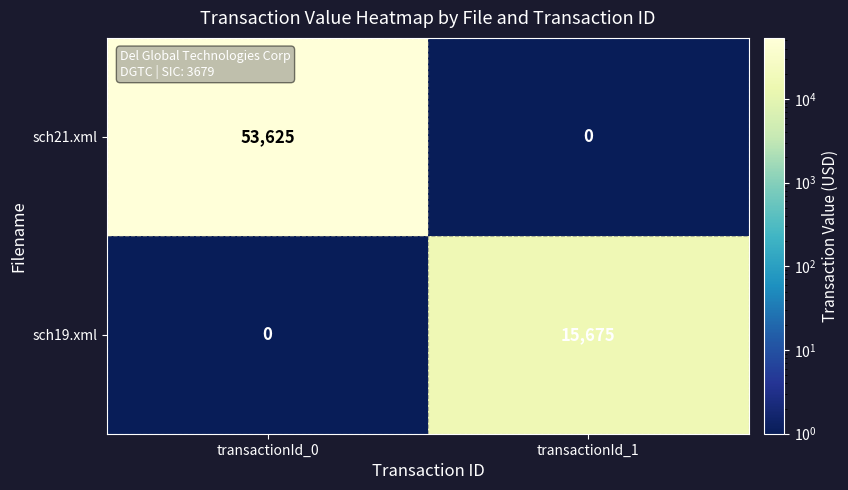

Is it true that sch21.xml equals 28914 at transactionId_0?

False